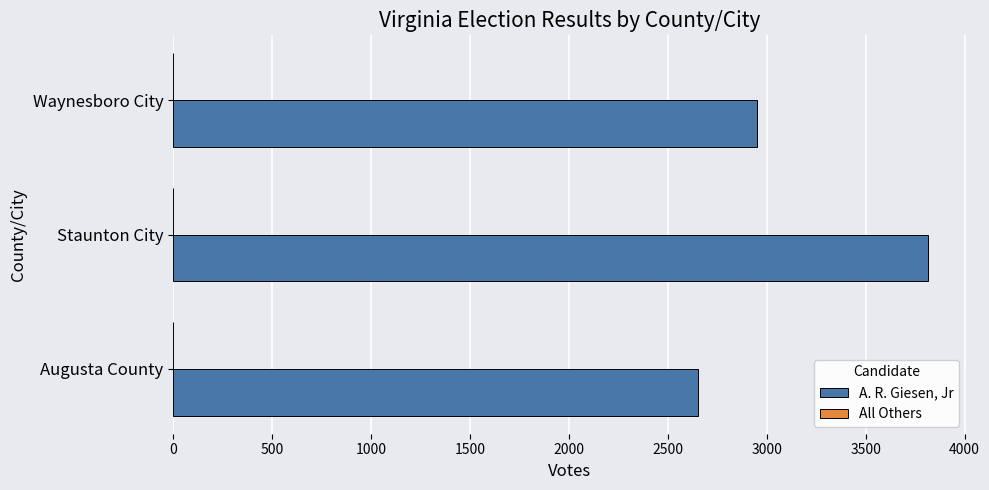

At which category is the sum across all series the highest?

Staunton City